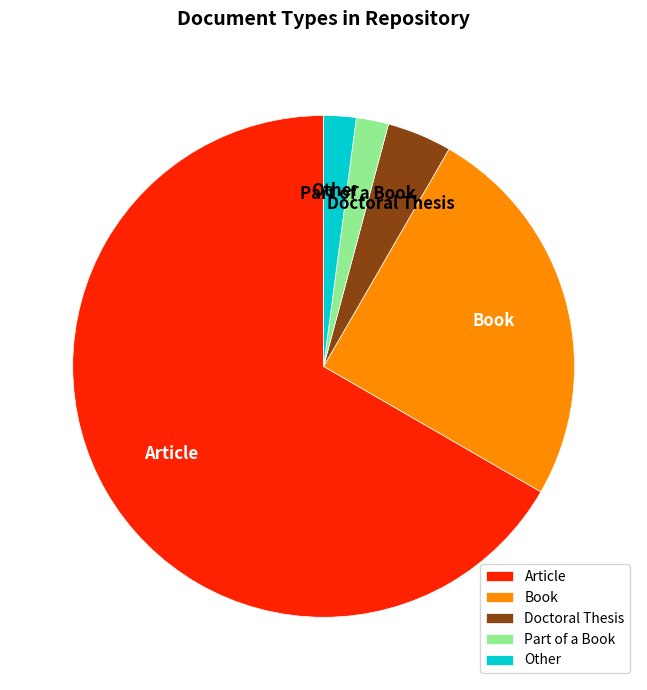

Is it true that Article is 67% of the pie?

True